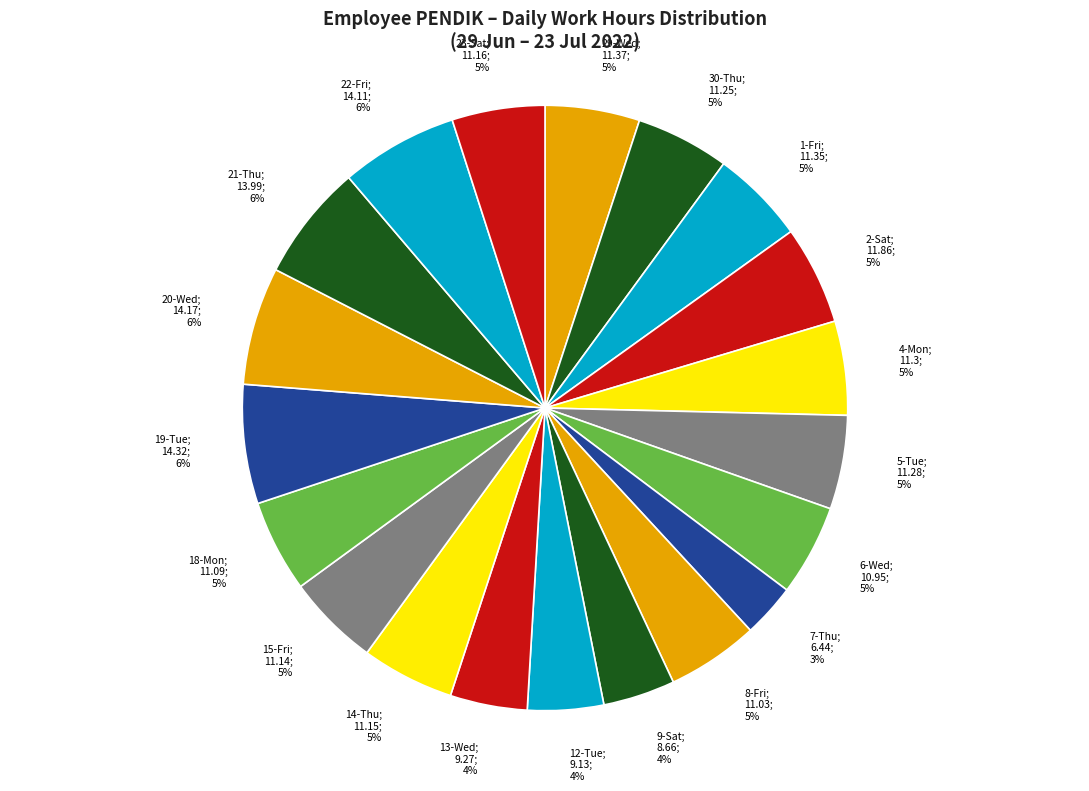

What is the ratio of the value at 9-Sat; 8.66; 4% to the value at 14-Thu; 11.15; 5%?

0.8